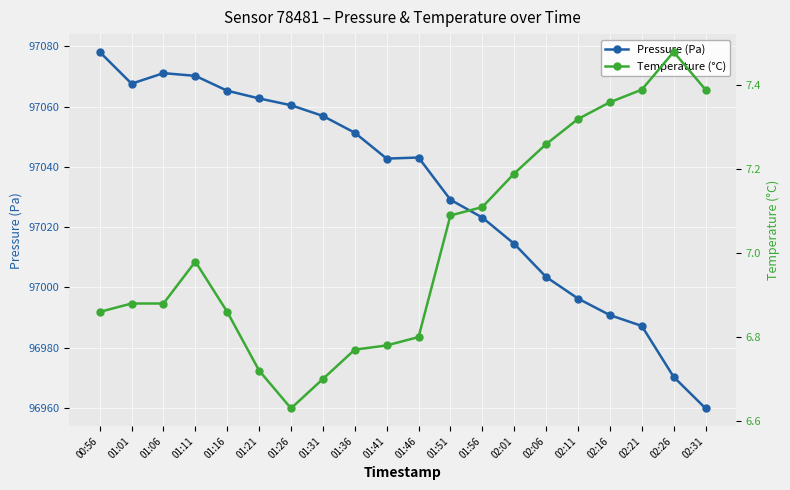

What is the average value of the Temperature (°C) series?

7.0